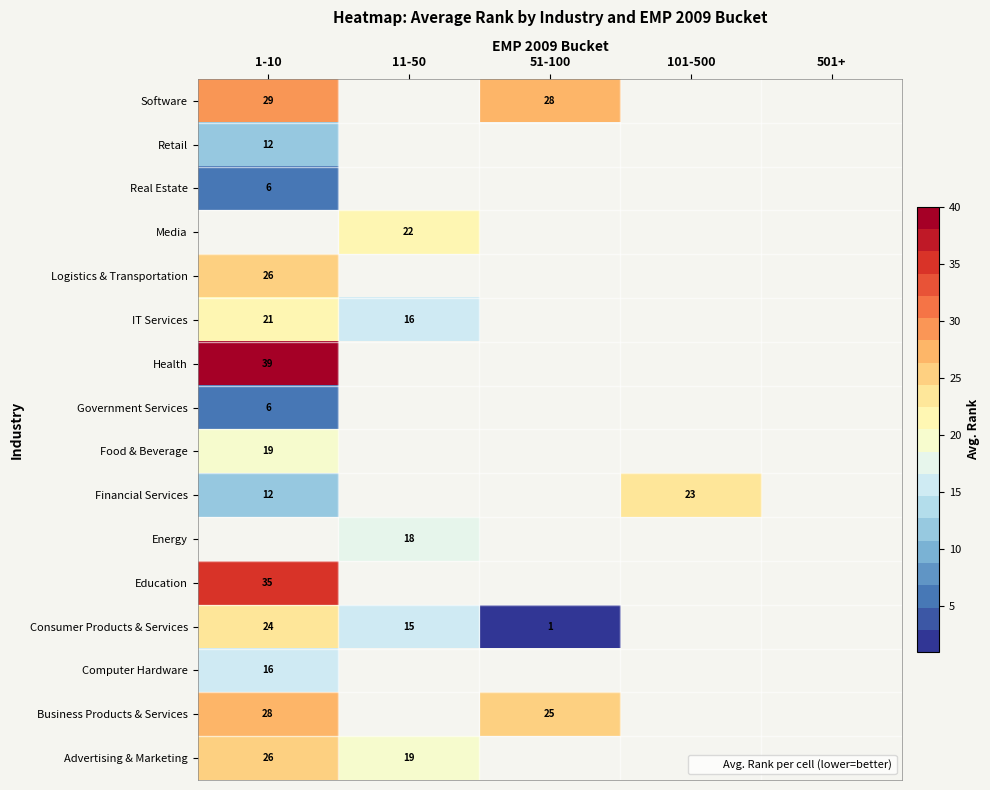

Is it true that Energy equals 18.0 at 11-50?

True